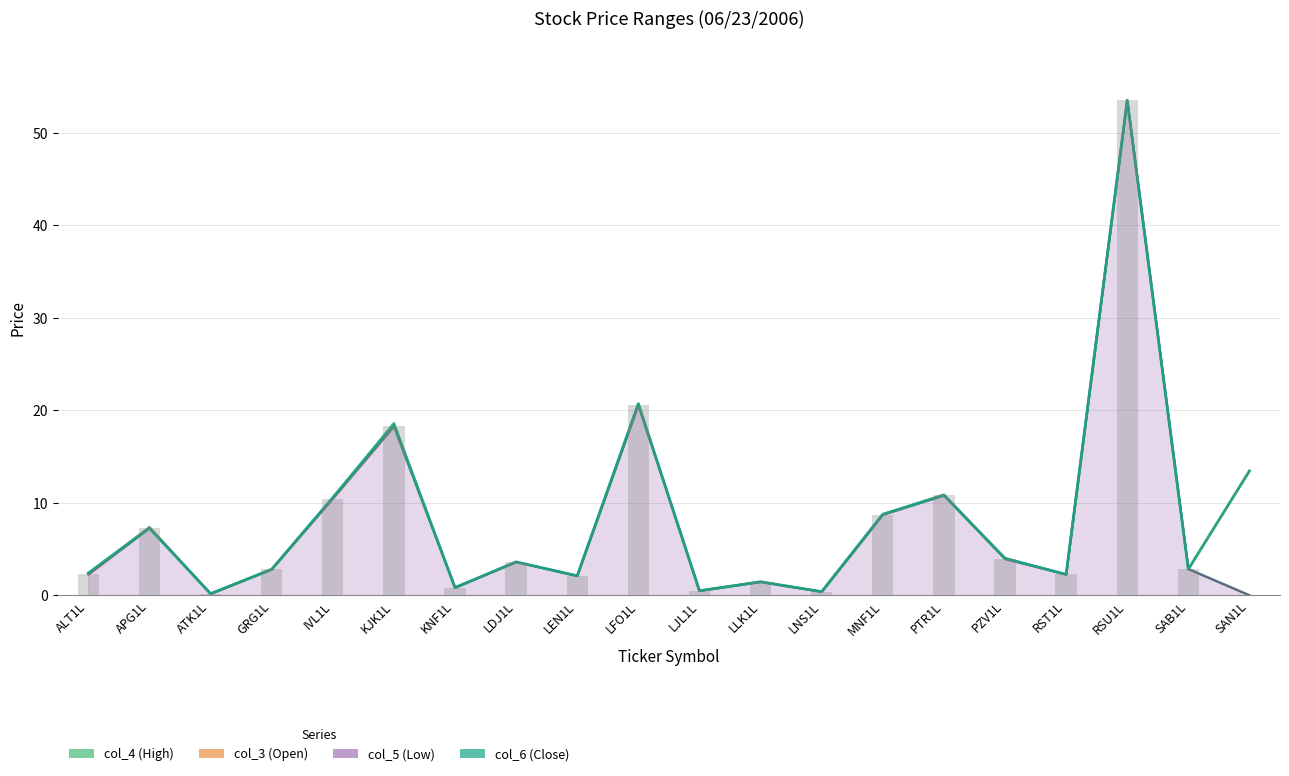

What is the difference between the maximum and minimum values?

53.3